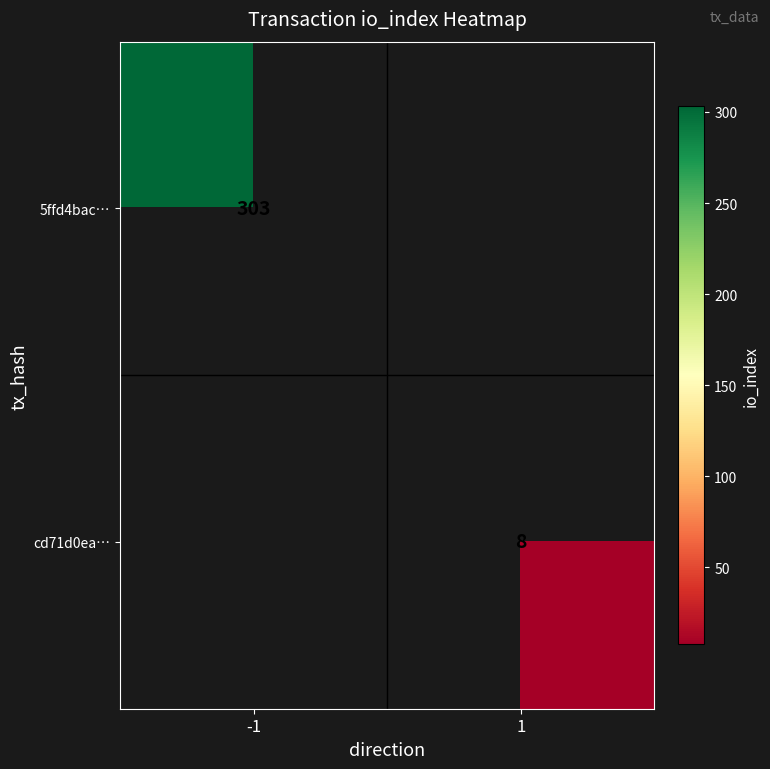

The value of cd71d0ea… at 1 is 8. True or false?

True